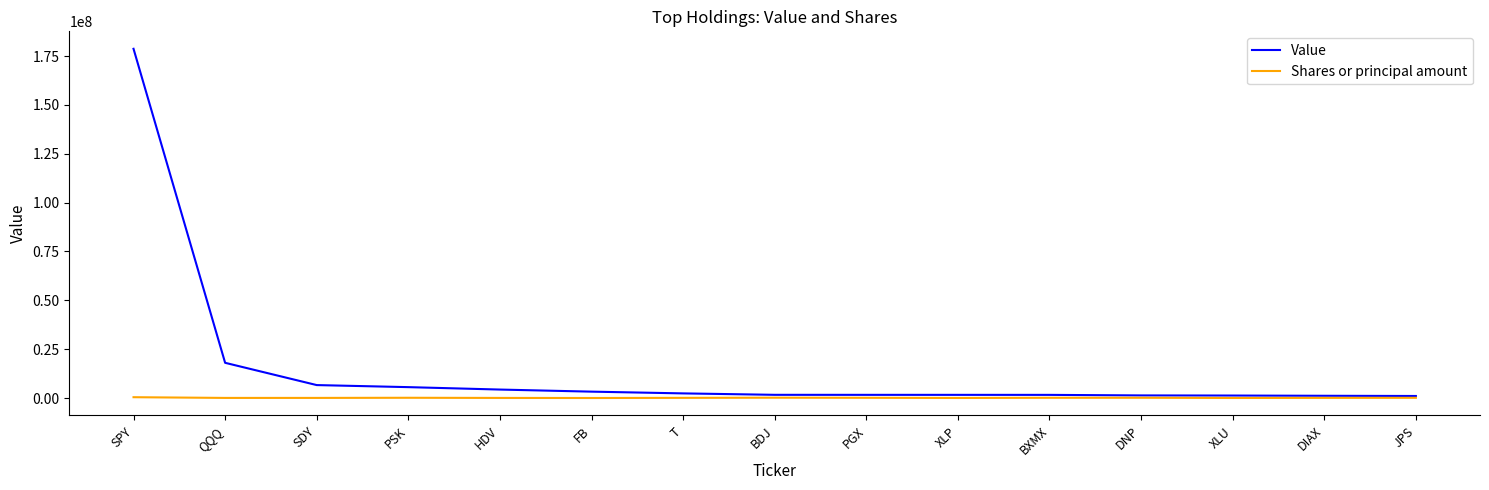

At SPY, list the series in order from smallest to largest.

Shares or principal amount, Value